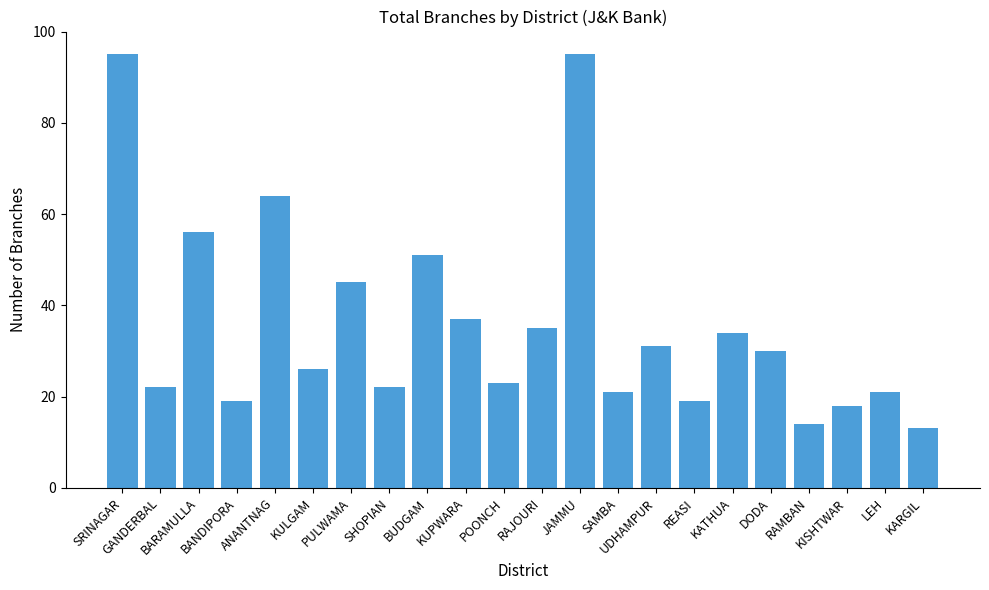

What is the label of the 11th bar from the left?

POONCH